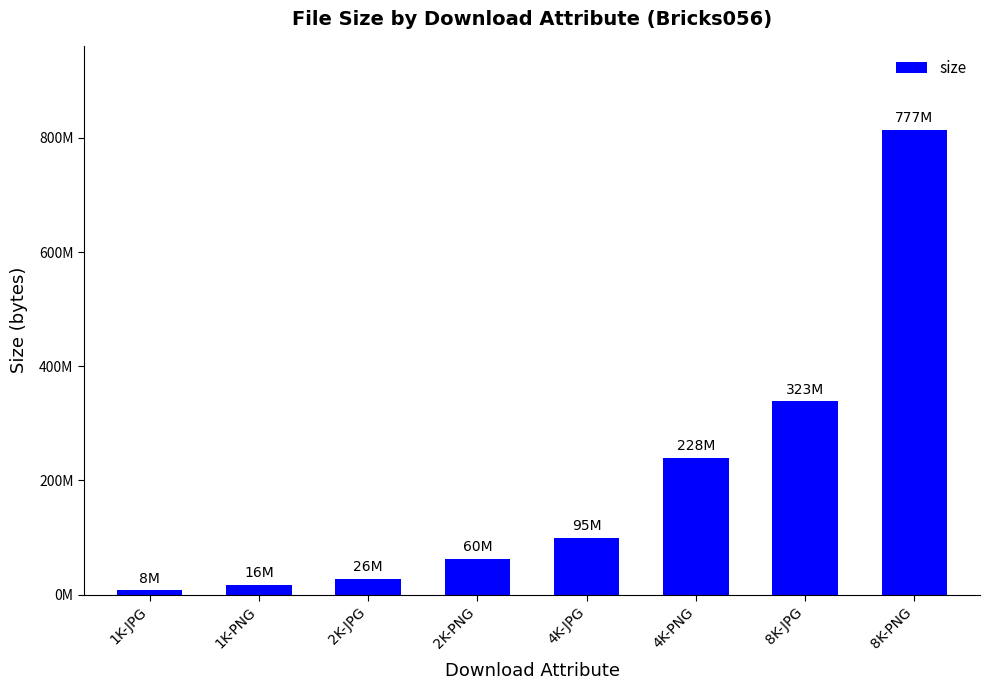

What is the difference between the maximum and minimum values?

806667374